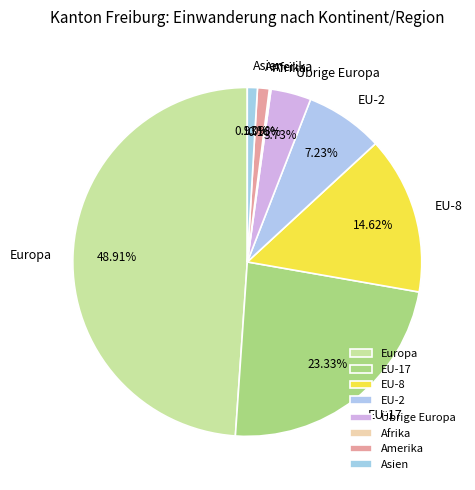

How many slices are in this pie chart?

8